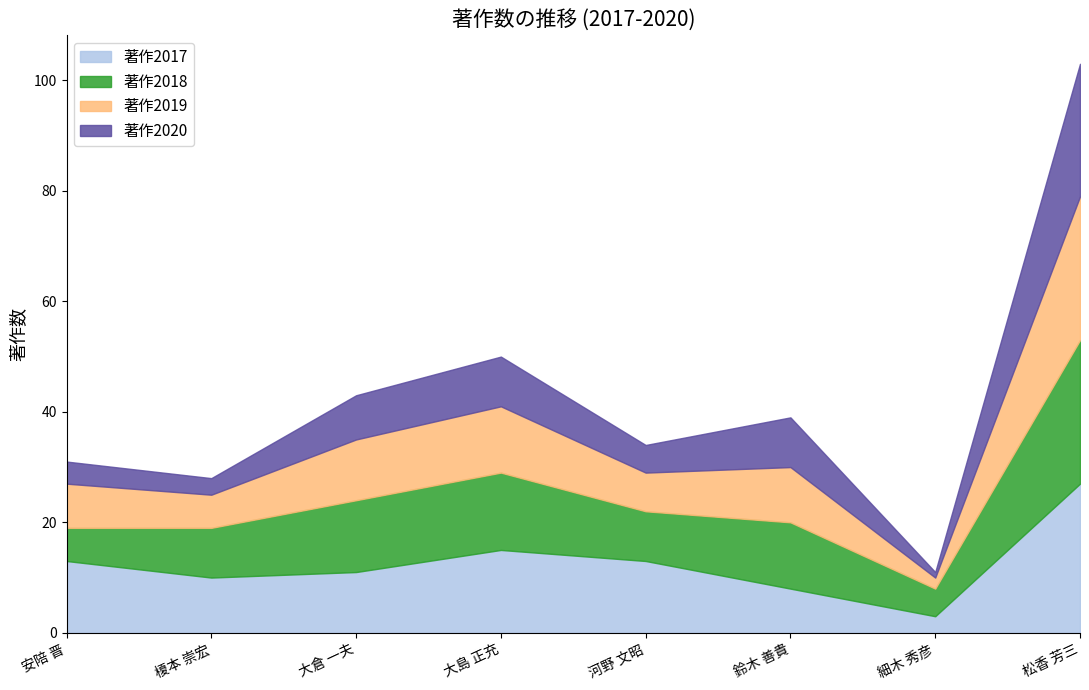

Where does the 著作2018 series first go above 12?

大倉 一夫